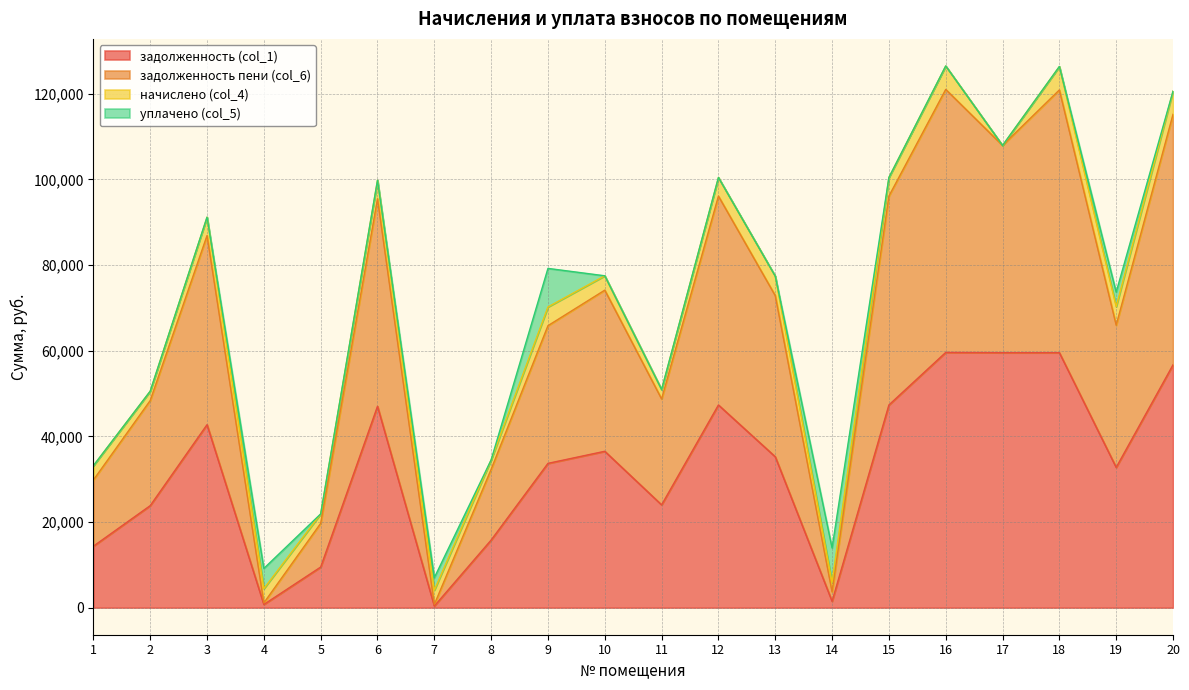

Where is the first local maximum for задолженность (col_1)?

3